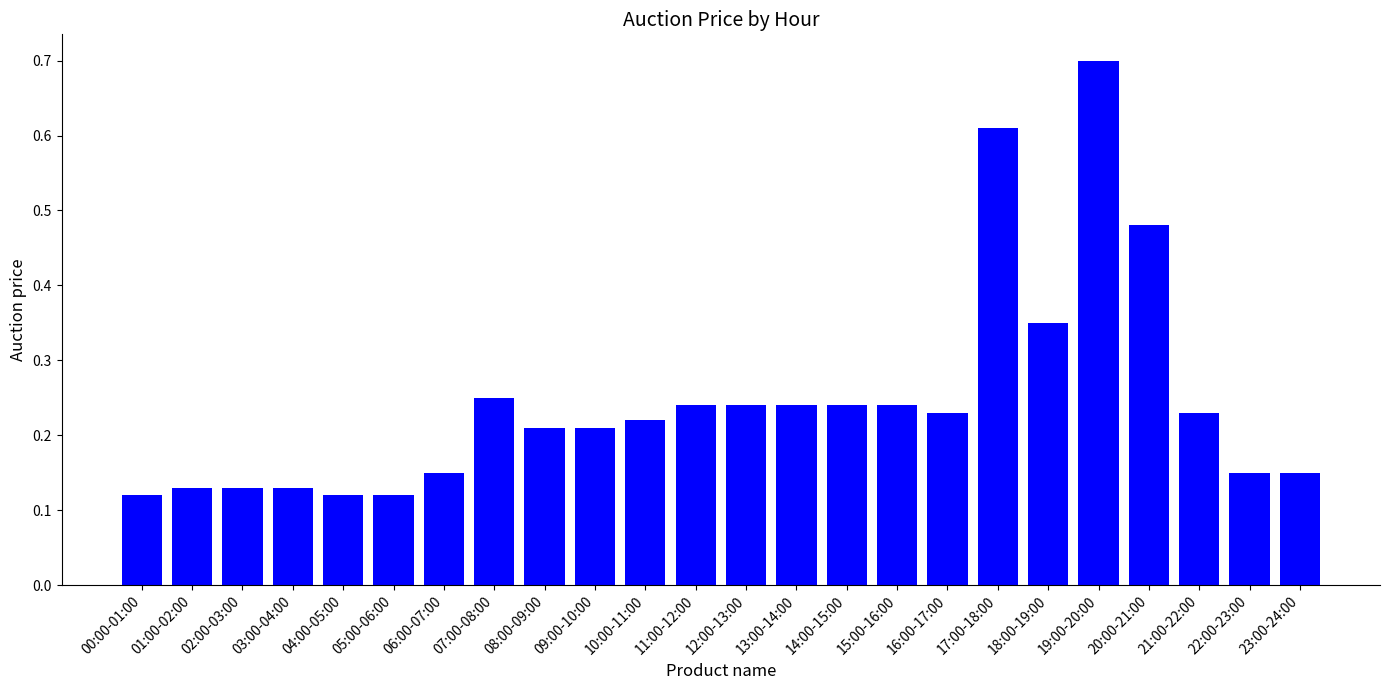

How many bars are there in total?

24